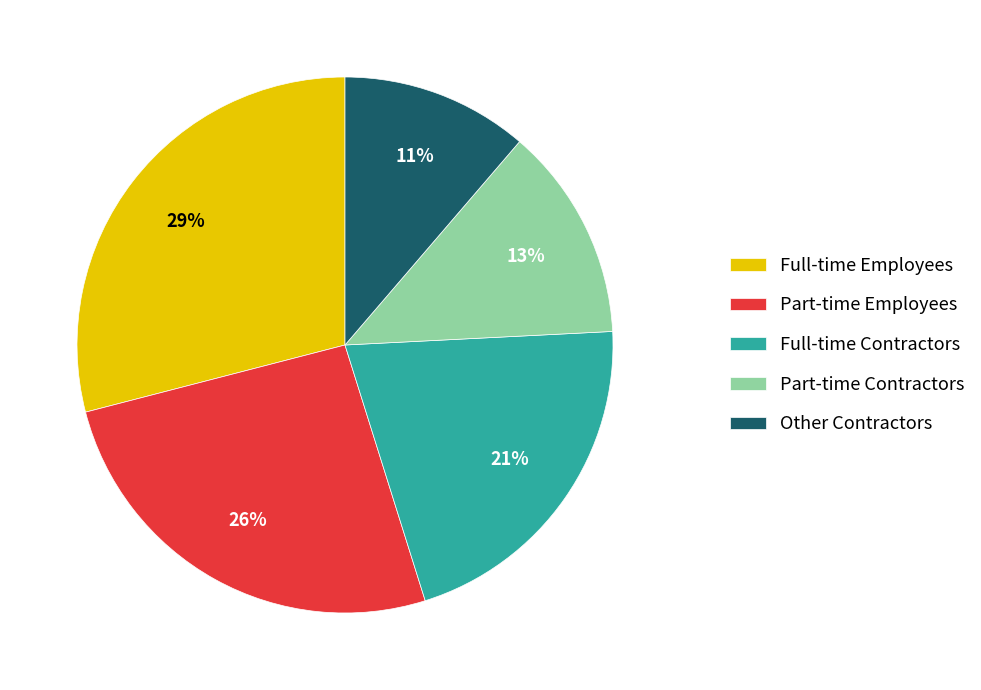

Combined, do Other Contractors and Part-time Employees account for over 50%?

No